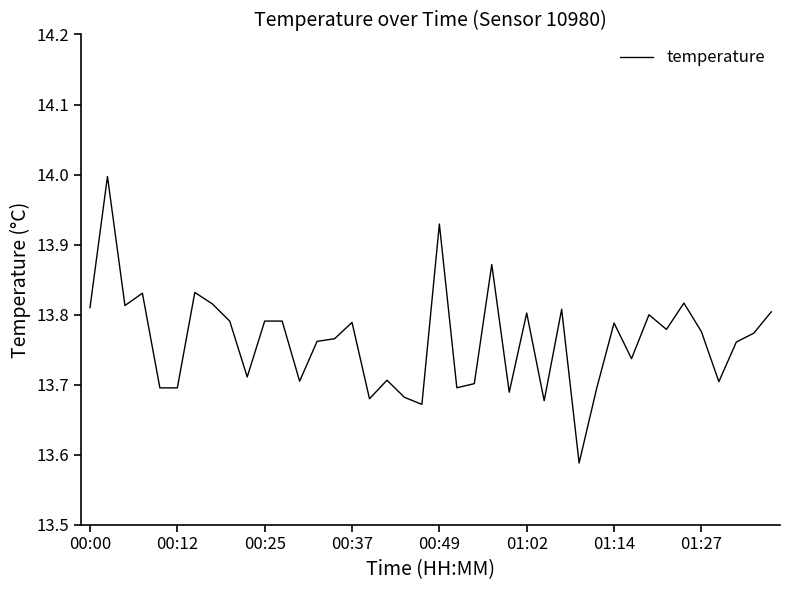

What is the difference between the maximum and minimum values?

0.4